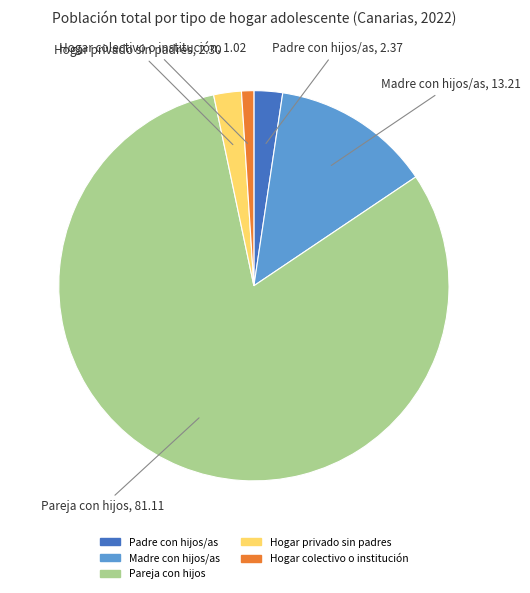

Is it true that Padre con hijos/as is 2% of the pie?

True